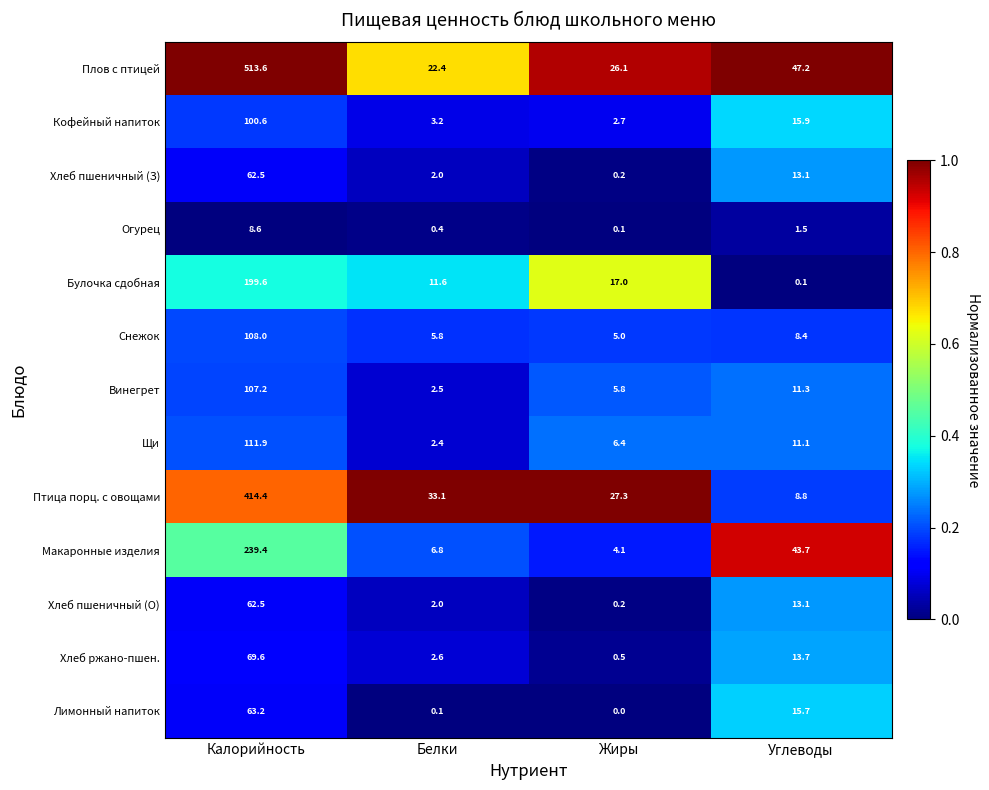

True or false: Кофейный напиток has a value of 15.9 at Углеводы.

True